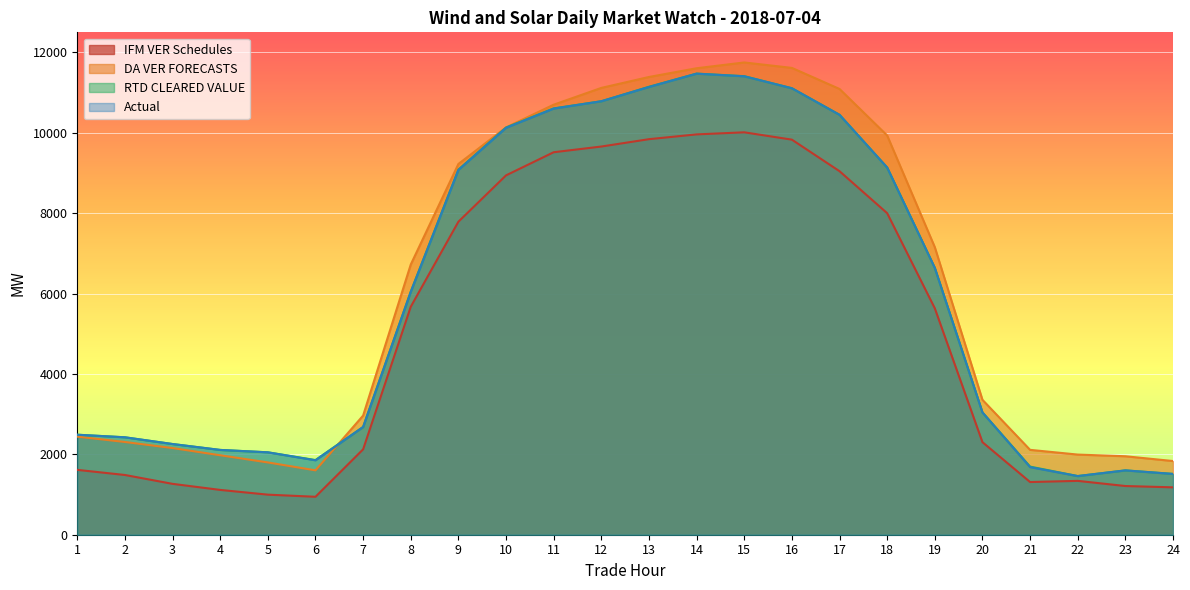

What is the average value of the DA VER FORECASTS series?

6205.7